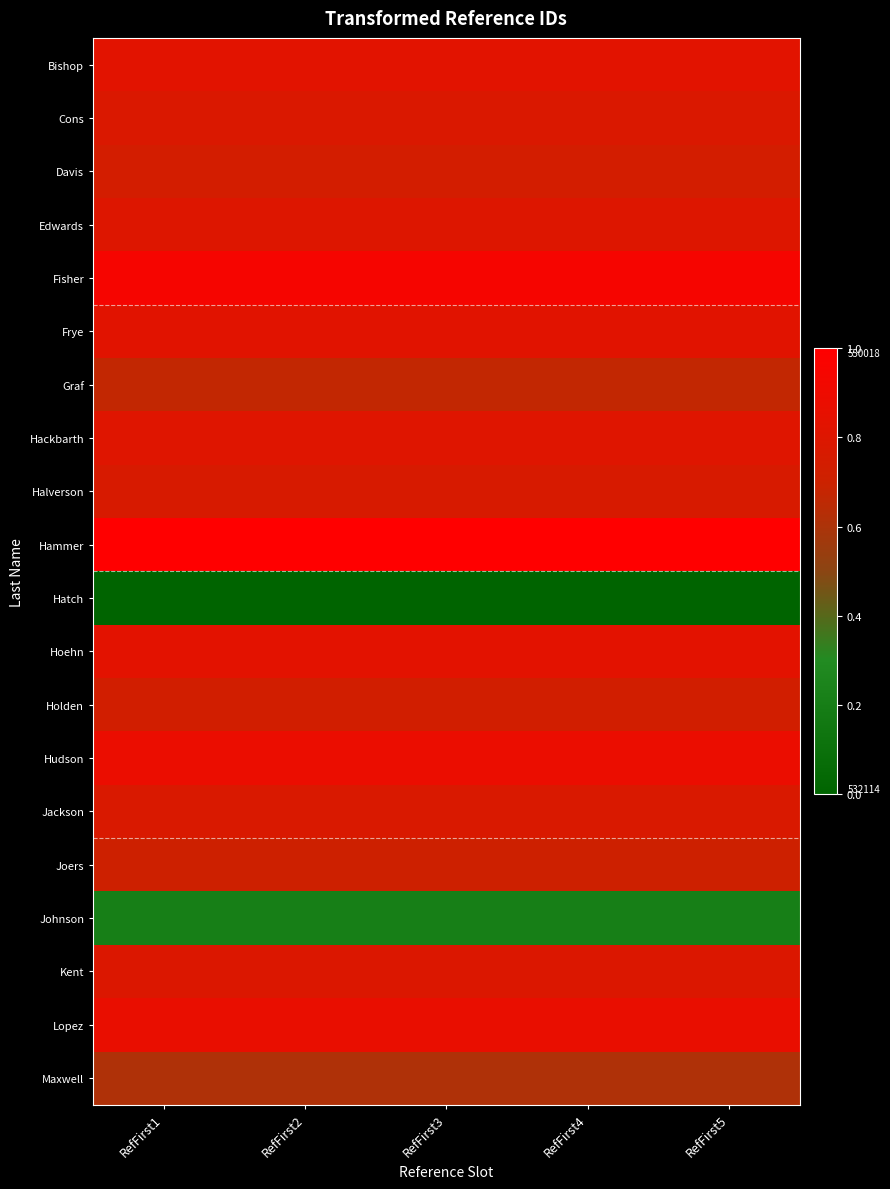

Reading left to right, what are all the values shown in this chart?

Bishop: RefFirst1=0.8	RefFirst2=0.8	RefFirst3=0.8	RefFirst4=0.8	RefFirst5=0.8
Cons: RefFirst1=0.8	RefFirst2=0.8	RefFirst3=0.8	RefFirst4=0.8	RefFirst5=0.8
Davis: RefFirst1=0.7	RefFirst2=0.7	RefFirst3=0.7	RefFirst4=0.7	RefFirst5=0.7
Edwards: RefFirst1=0.8	RefFirst2=0.8	RefFirst3=0.8	RefFirst4=0.8	RefFirst5=0.8
Fisher: RefFirst1=0.9	RefFirst2=0.9	RefFirst3=0.9	RefFirst4=0.9	RefFirst5=0.9
Frye: RefFirst1=0.8	RefFirst2=0.8	RefFirst3=0.8	RefFirst4=0.8	RefFirst5=0.8
Graf: RefFirst1=0.7	RefFirst2=0.7	RefFirst3=0.7	RefFirst4=0.7	RefFirst5=0.7
Hackbarth: RefFirst1=0.8	RefFirst2=0.8	RefFirst3=0.8	RefFirst4=0.8	RefFirst5=0.8
Halverson: RefFirst1=0.8	RefFirst2=0.8	RefFirst3=0.8	RefFirst4=0.8	RefFirst5=0.8
Hammer: RefFirst1=1.0	RefFirst2=1.0	RefFirst3=1.0	RefFirst4=1.0	RefFirst5=1.0
Hatch: RefFirst1=0.0	RefFirst2=0.0	RefFirst3=0.0	RefFirst4=0.0	RefFirst5=0.0
Hoehn: RefFirst1=0.8	RefFirst2=0.8	RefFirst3=0.8	RefFirst4=0.8	RefFirst5=0.8
Holden: RefFirst1=0.7	RefFirst2=0.7	RefFirst3=0.7	RefFirst4=0.7	RefFirst5=0.7
Hudson: RefFirst1=0.9	RefFirst2=0.9	RefFirst3=0.9	RefFirst4=0.9	RefFirst5=0.9
Jackson: RefFirst1=0.8	RefFirst2=0.8	RefFirst3=0.8	RefFirst4=0.8	RefFirst5=0.8
Joers: RefFirst1=0.7	RefFirst2=0.7	RefFirst3=0.7	RefFirst4=0.7	RefFirst5=0.7
Johnson: RefFirst1=0.2	RefFirst2=0.2	RefFirst3=0.2	RefFirst4=0.2	RefFirst5=0.2
Kent: RefFirst1=0.8	RefFirst2=0.8	RefFirst3=0.8	RefFirst4=0.8	RefFirst5=0.8
Lopez: RefFirst1=0.9	RefFirst2=0.9	RefFirst3=0.9	RefFirst4=0.9	RefFirst5=0.9
Maxwell: RefFirst1=0.6	RefFirst2=0.6	RefFirst3=0.6	RefFirst4=0.6	RefFirst5=0.6